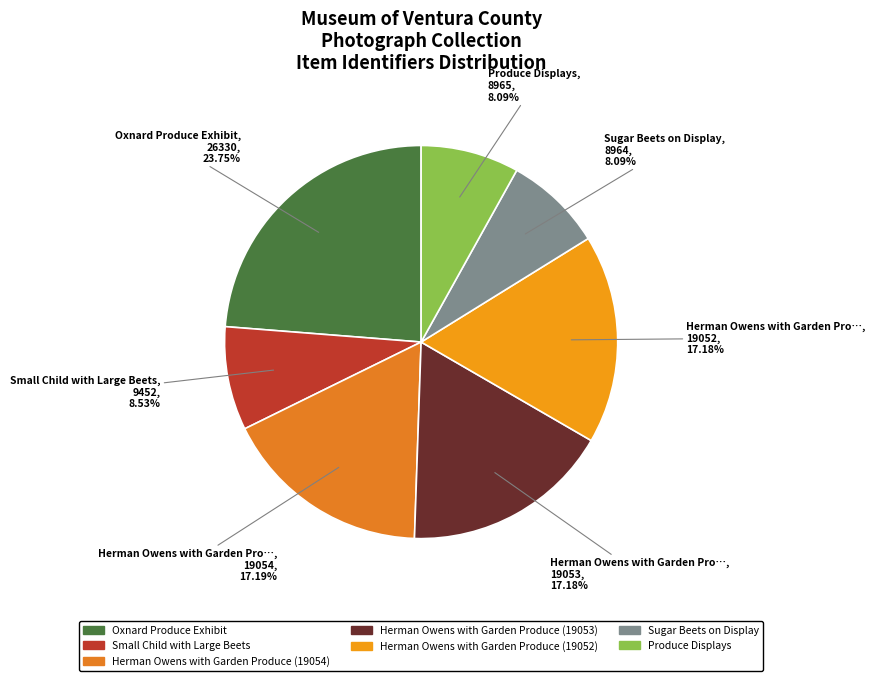

To the nearest percent, what is the average slice percentage?

14%